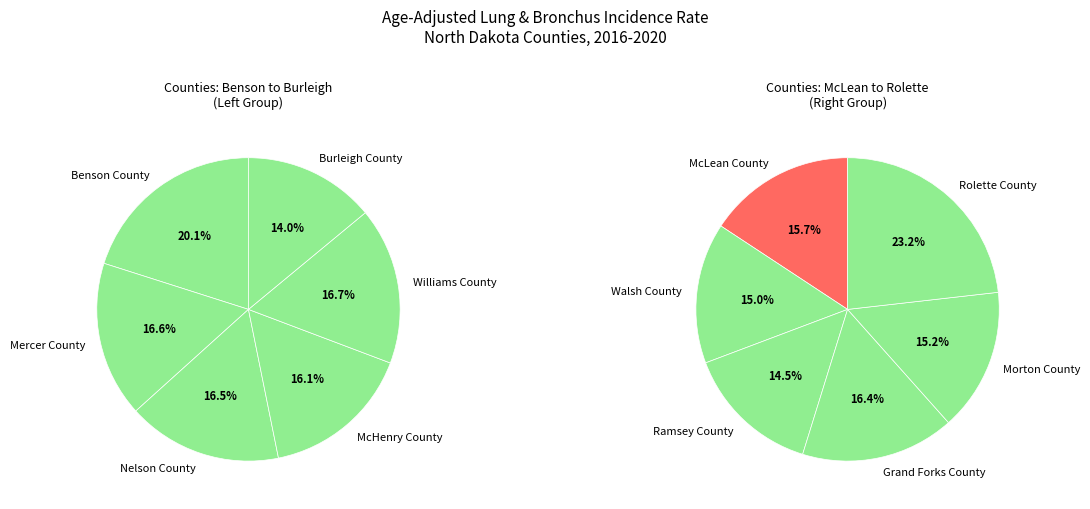

How much of the chart is everything except McHenry County?

92.3%